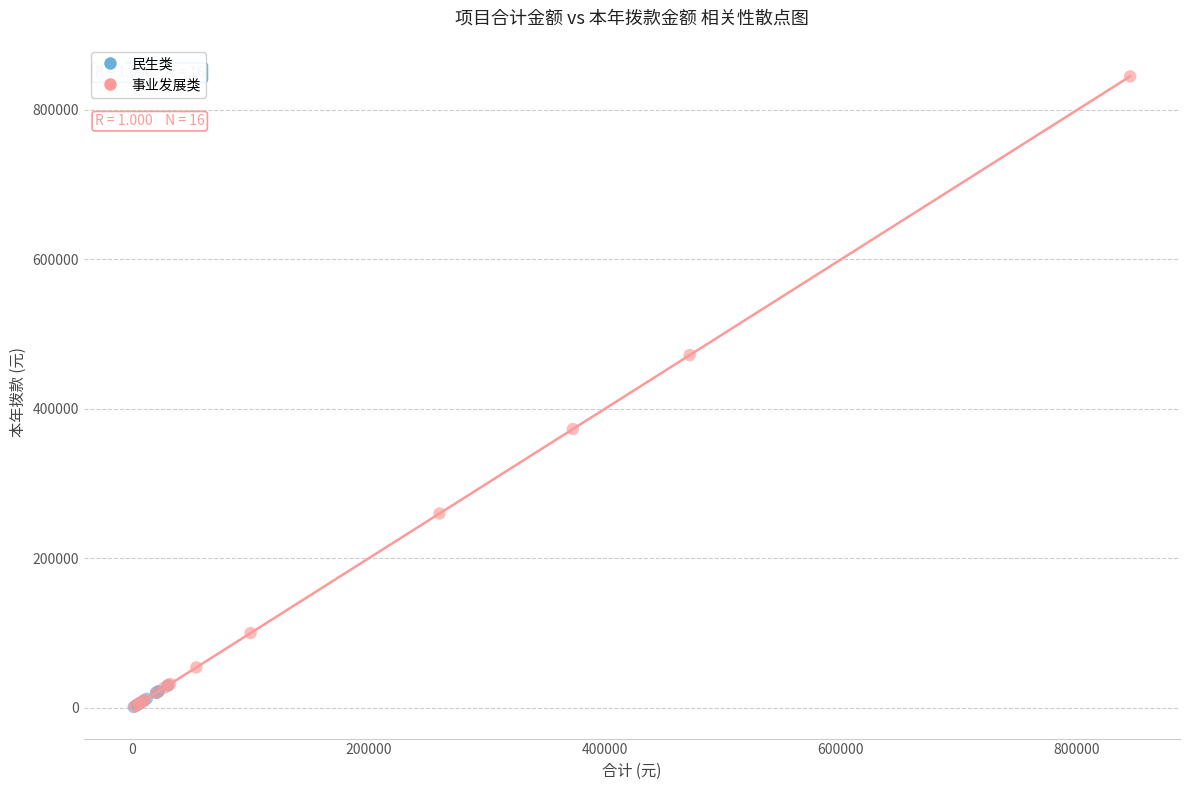

Which series has the widest spread of Y values?

事业发展类